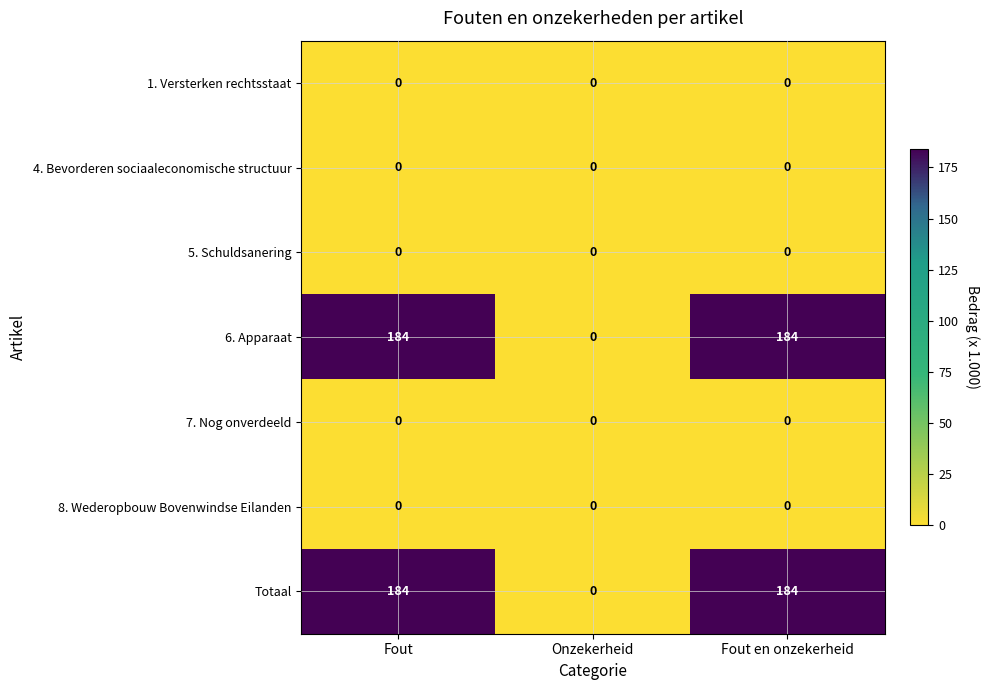

How many categories are shown in the chart?

3